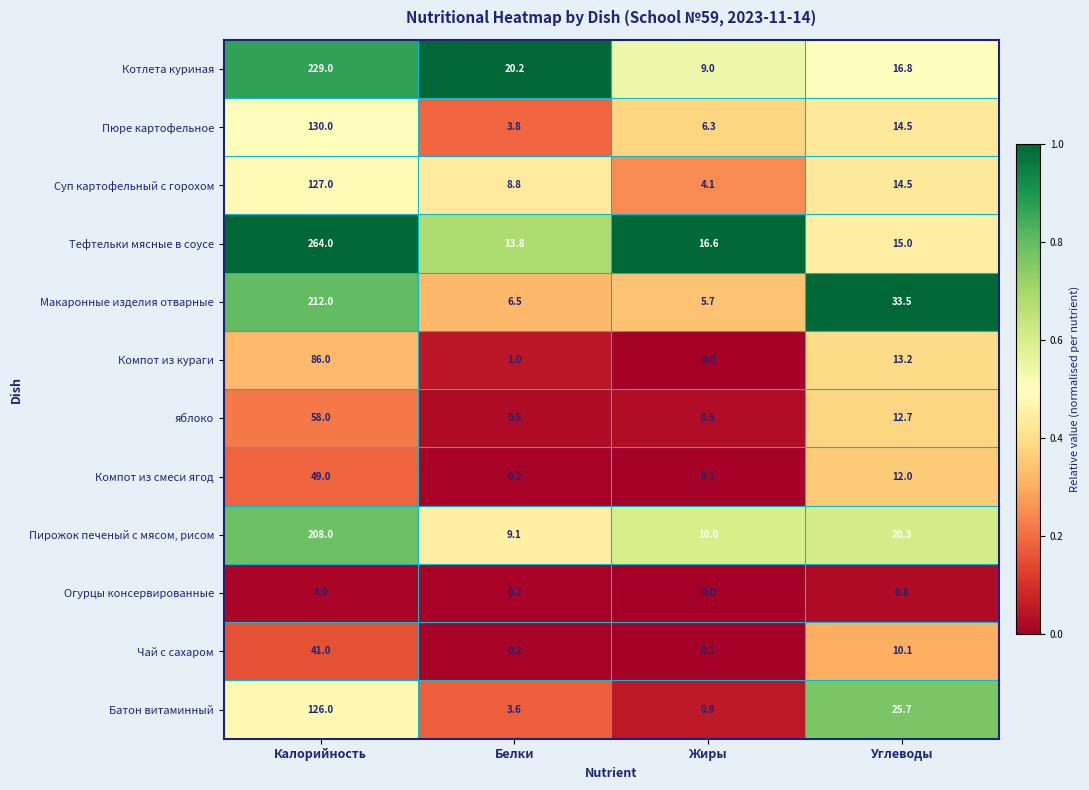

Which series has the widest spread of values?

Тефтельки мясные в соусе